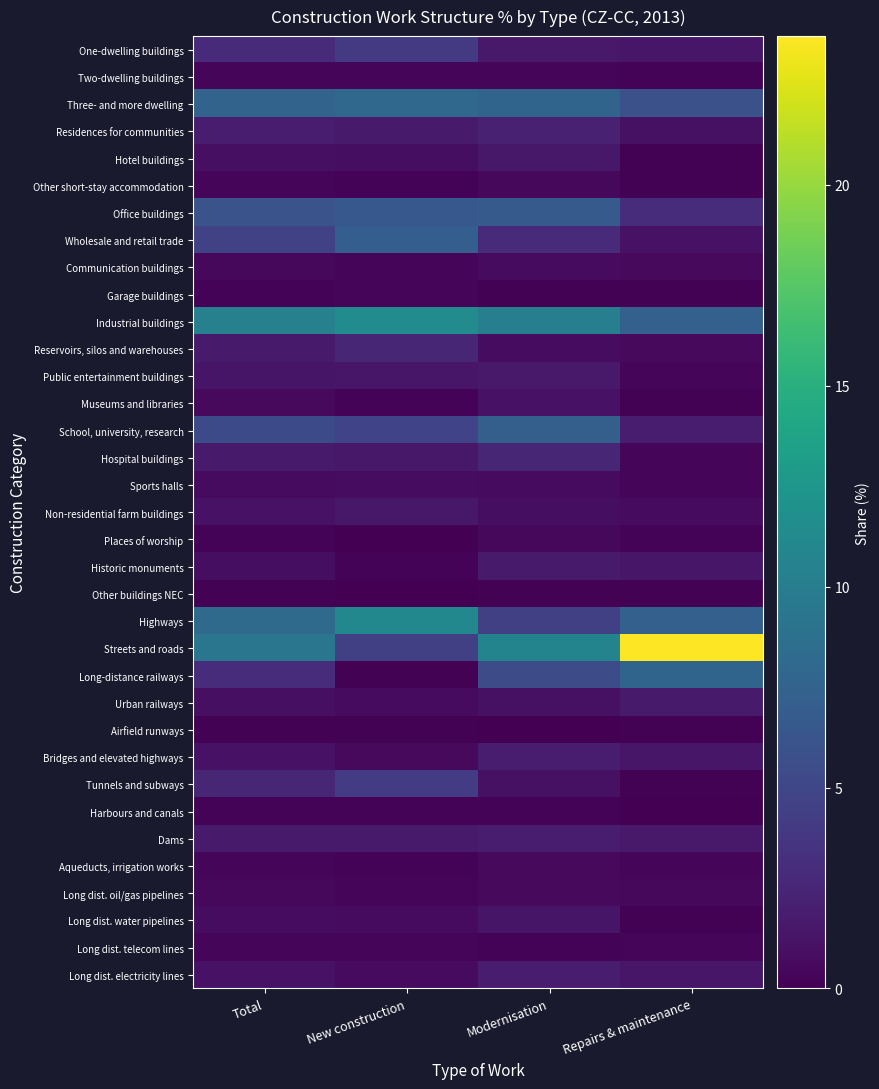

Reading left to right, list all the values displayed in this chart.

One-dwelling buildings: Total=2.8	New construction=4.0	Modernisation=1.6	Repairs & maintenance=1.4
Two-dwelling buildings: Total=0.3	New construction=0.3	Modernisation=0.4	Repairs & maintenance=0.2
Three- and more dwelling: Total=7.5	New construction=8.0	Modernisation=7.6	Repairs & maintenance=5.9
Residences for communities: Total=1.8	New construction=1.7	Modernisation=2.2	Repairs & maintenance=1.1
Hotel buildings: Total=1.0	New construction=0.9	Modernisation=1.5	Repairs & maintenance=0.1
Other short-stay accommodation: Total=0.3	New construction=0.2	Modernisation=0.5	Repairs & maintenance=0.1
Office buildings: Total=6.1	New construction=6.5	Modernisation=6.7	Repairs & maintenance=3.0
Wholesale and retail trade: Total=4.7	New construction=7.1	Modernisation=2.8	Repairs & maintenance=1.2
Communication buildings: Total=0.5	New construction=0.3	Modernisation=0.7	Repairs & maintenance=0.6
Garage buildings: Total=0.2	New construction=0.3	Modernisation=0.1	Repairs & maintenance=0.1
Industrial buildings: Total=10.3	New construction=11.4	Modernisation=10.1	Repairs & maintenance=7.3
Reservoirs, silos and warehouses: Total=1.7	New construction=2.5	Modernisation=0.8	Repairs & maintenance=0.6
Public entertainment buildings: Total=1.3	New construction=1.4	Modernisation=1.6	Repairs & maintenance=0.4
Museums and libraries: Total=0.6	New construction=0.2	Modernisation=1.2	Repairs & maintenance=0.1
School, university, research: Total=5.3	New construction=4.8	Modernisation=7.2	Repairs & maintenance=1.8
Hospital buildings: Total=1.7	New construction=1.5	Modernisation=2.5	Repairs & maintenance=0.4
Sports halls: Total=0.7	New construction=0.8	Modernisation=0.7	Repairs & maintenance=0.3
Non-residential farm buildings: Total=1.2	New construction=1.5	Modernisation=0.9	Repairs & maintenance=0.7
Places of worship: Total=0.2	New construction=0.0	Modernisation=0.5	Repairs & maintenance=0.2
Historic monuments: Total=0.9	New construction=0.2	Modernisation=1.7	Repairs & maintenance=1.4
Other buildings NEC: Total=0.1	New construction=0.0	Modernisation=0.1	Repairs & maintenance=0.1
Highways: Total=8.2	New construction=11.1	Modernisation=4.5	Repairs & maintenance=7.3
Streets and roads: Total=9.3	New construction=4.5	Modernisation=10.7	Repairs & maintenance=23.7
Long-distance railways: Total=3.0	New construction=0.1	Modernisation=5.4	Repairs & maintenance=7.6
Urban railways: Total=1.0	New construction=0.7	Modernisation=1.1	Repairs & maintenance=1.7
Airfield runways: Total=0.1	New construction=0.1	Modernisation=0.0	Repairs & maintenance=0.1
Bridges and elevated highways: Total=1.2	New construction=0.6	Modernisation=1.9	Repairs & maintenance=1.4
Tunnels and subways: Total=2.5	New construction=4.1	Modernisation=1.1	Repairs & maintenance=0.1
Harbours and canals: Total=0.2	New construction=0.2	Modernisation=0.2	Repairs & maintenance=0.0
Dams: Total=1.7	New construction=1.7	Modernisation=1.8	Repairs & maintenance=1.6
Aqueducts, irrigation works: Total=0.4	New construction=0.2	Modernisation=0.6	Repairs & maintenance=0.4
Long dist. oil/gas pipelines: Total=0.5	New construction=0.4	Modernisation=0.6	Repairs & maintenance=0.5
Long dist. water pipelines: Total=0.8	New construction=0.7	Modernisation=1.3	Repairs & maintenance=0.1
Long dist. telecom lines: Total=0.3	New construction=0.4	Modernisation=0.2	Repairs & maintenance=0.3
Long dist. electricity lines: Total=1.2	New construction=0.7	Modernisation=1.9	Repairs & maintenance=1.4